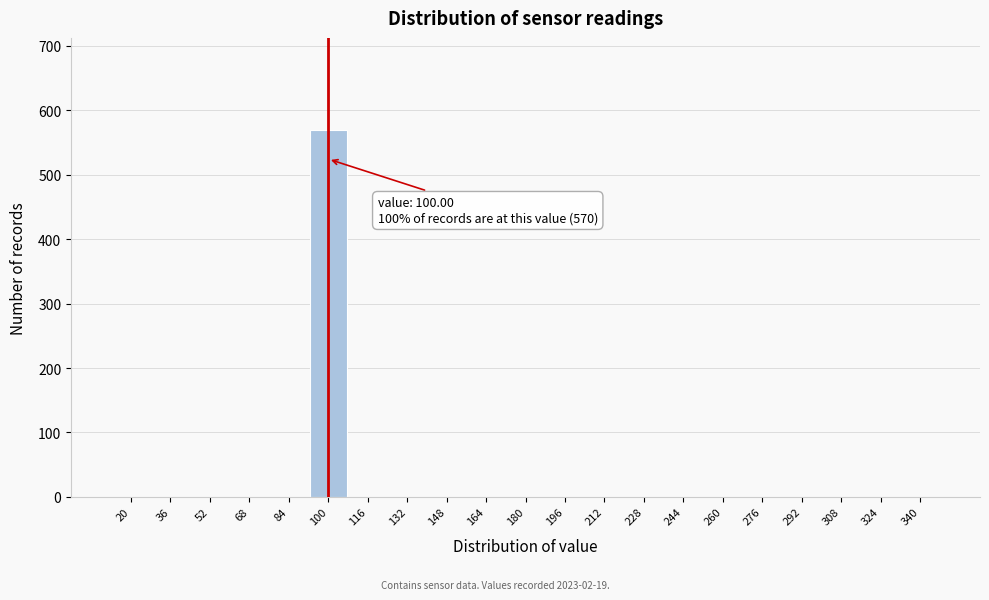

Reading left to right, list all the values displayed in this chart.

20=0	36=0	52=0	68=0	84=0	100=570	116=0	132=0	148=0	164=0	180=0	196=0	212=0	228=0	244=0	260=0	276=0	292=0	308=0	324=0	340=0